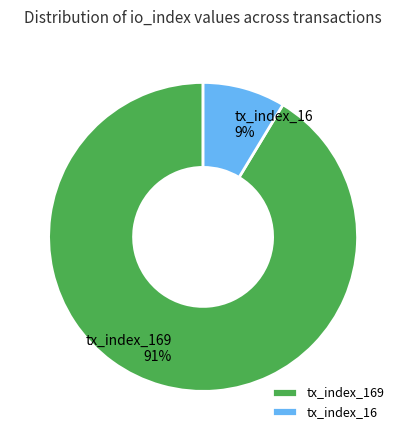

What is the largest slice in the pie chart?

tx_index_169